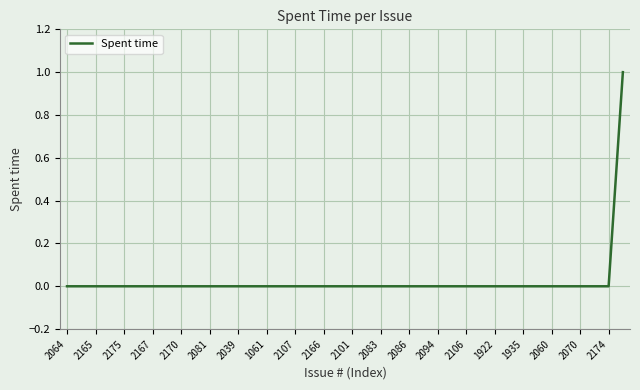

What is the greatest value displayed?

1